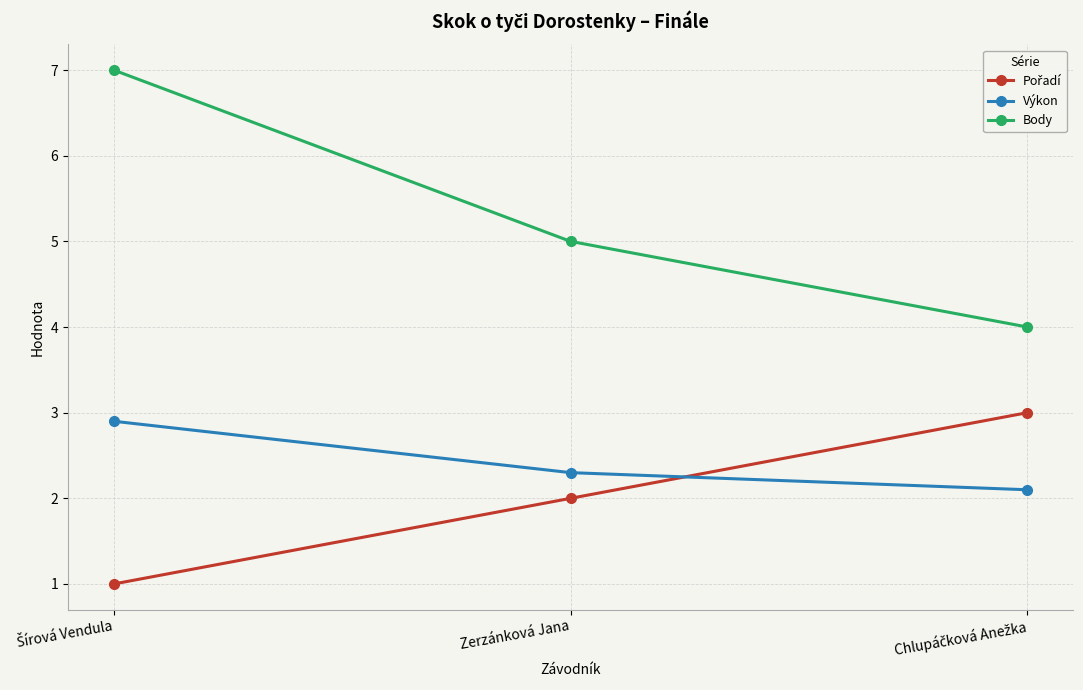

What is the difference between the second highest and minimum values in the Body series?

1.0